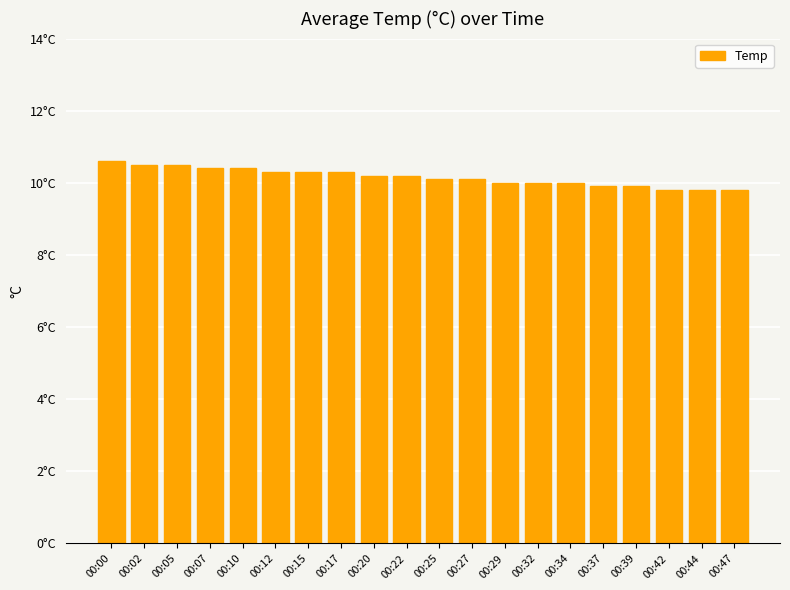

Where does the data first go above 10?

00:00